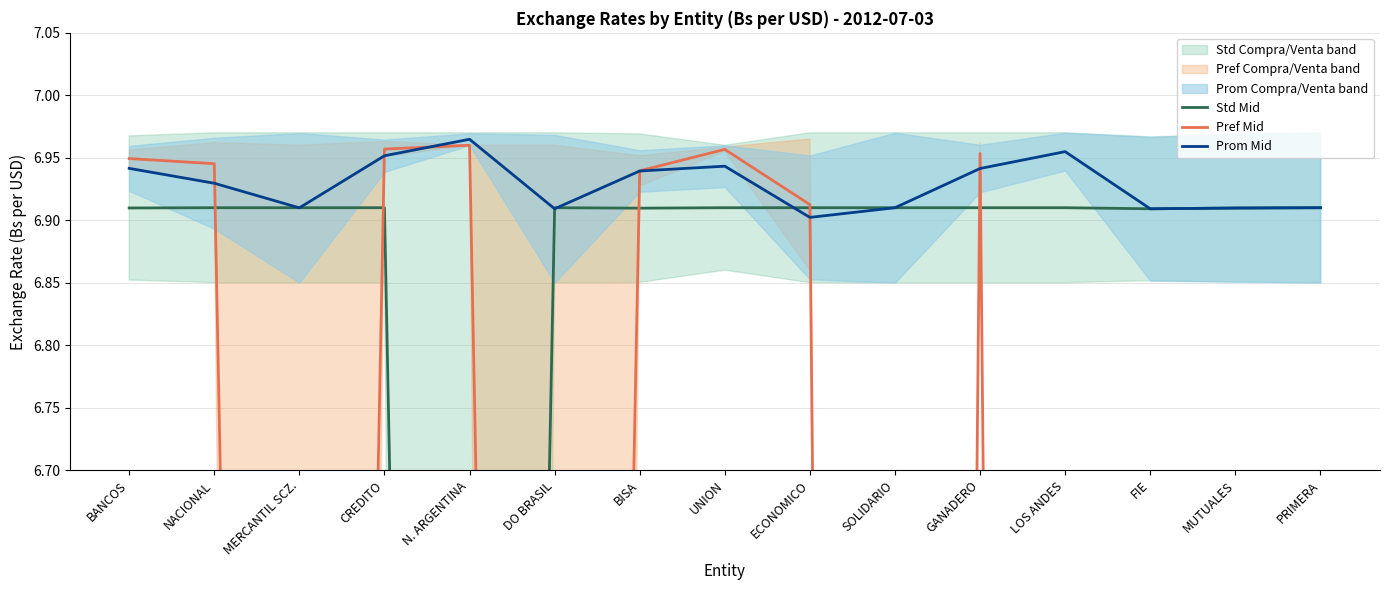

The value of Prom Mid at LOS ANDES is 12.3. True or false?

False